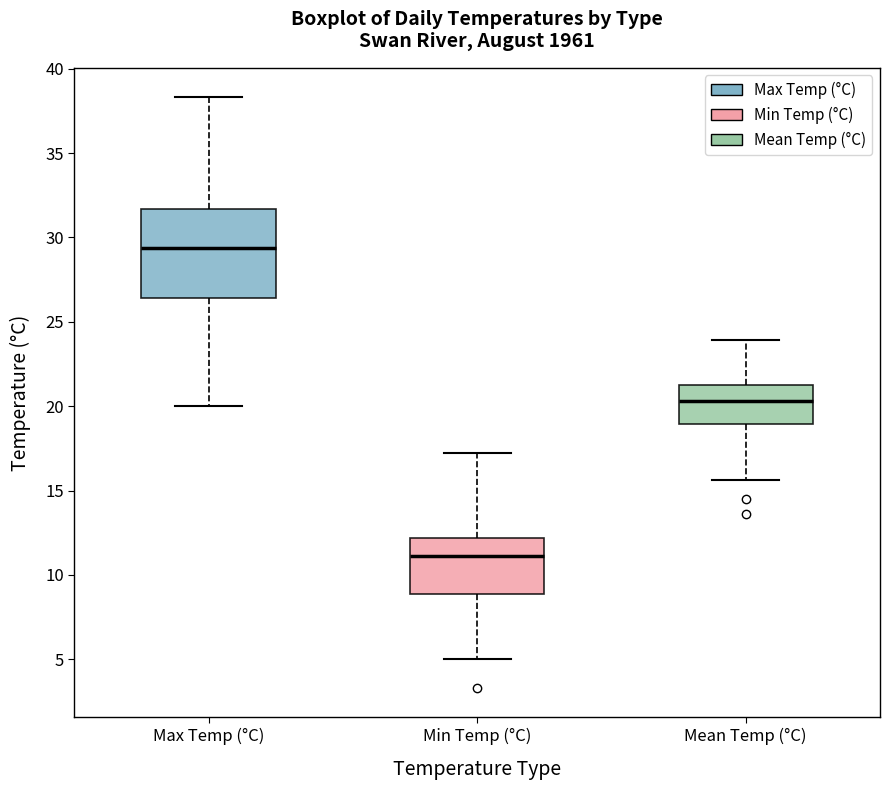

Which box's median line is the highest?

Max Temp (°C)